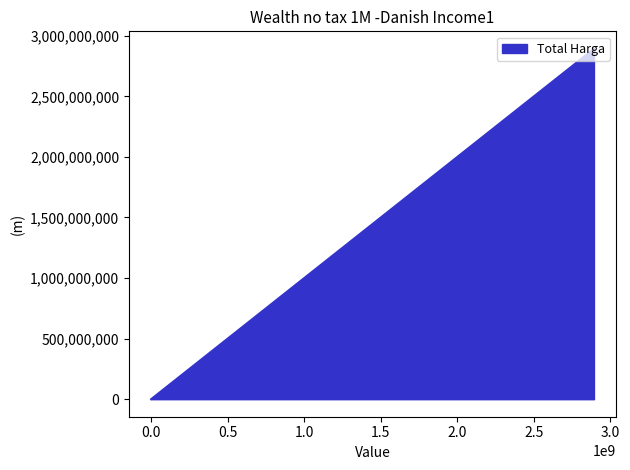

What is the greatest value displayed?

2892122000